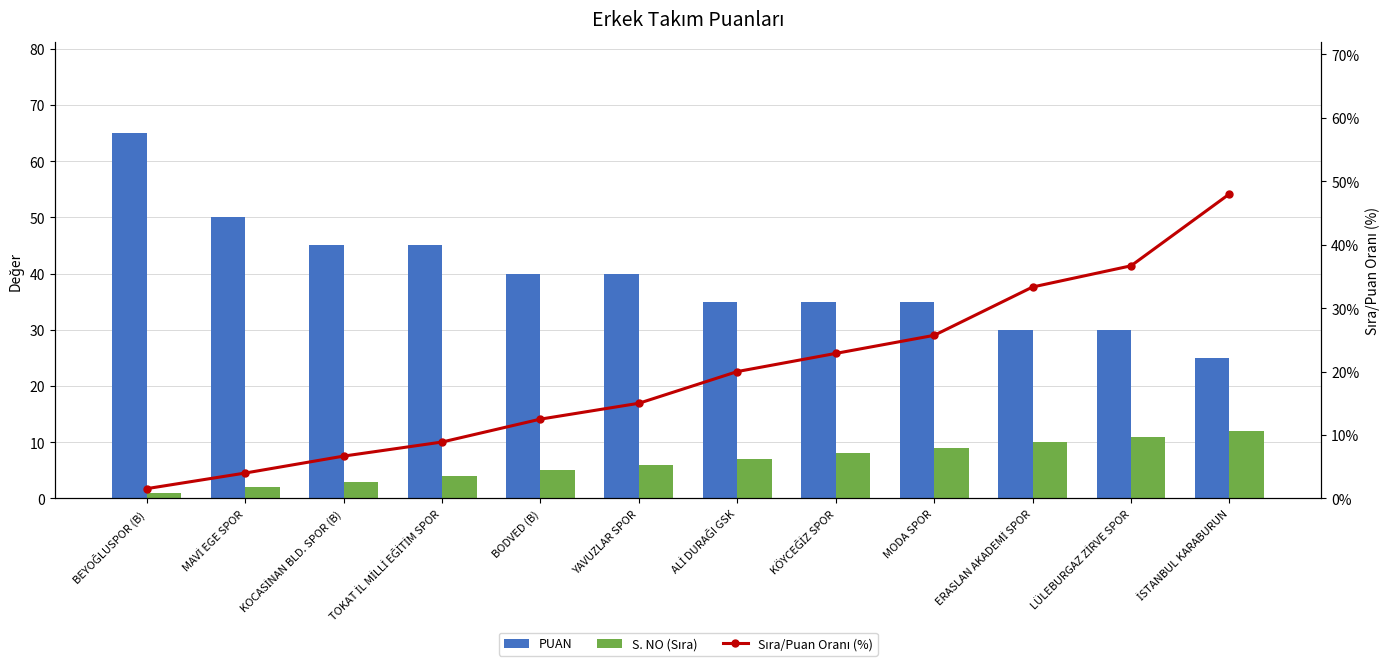

Is the value of PUAN at MAVİ EGE SPOR greater than the value of Sıra/Puan Oranı (%) at ERASLAN AKADEMİ SPOR?

Yes